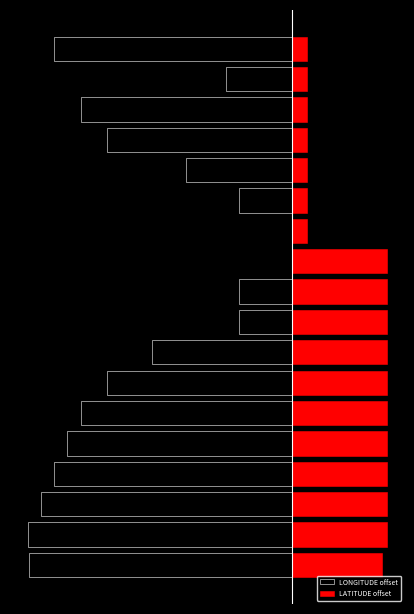

Is the value of LATITUDE offset at 11 greater than the value of LONGITUDE offset at 4?

Yes